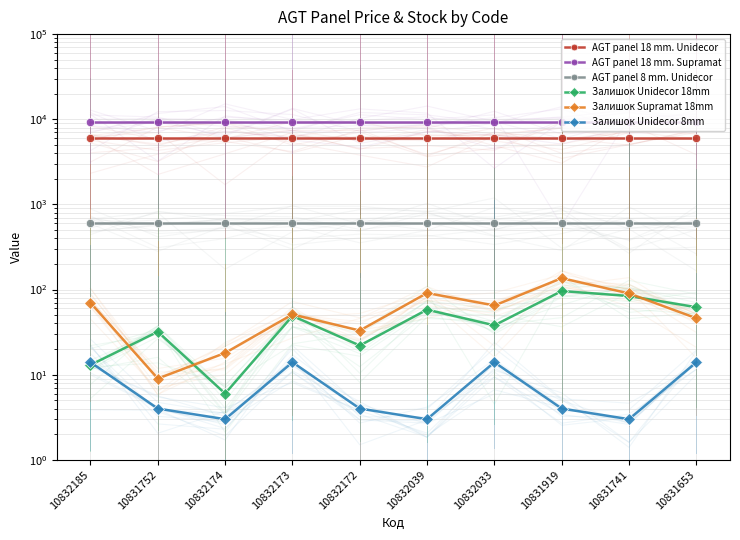

The value of Залишок Unidecor 8mm at 10832173 is 14.0. True or false?

True